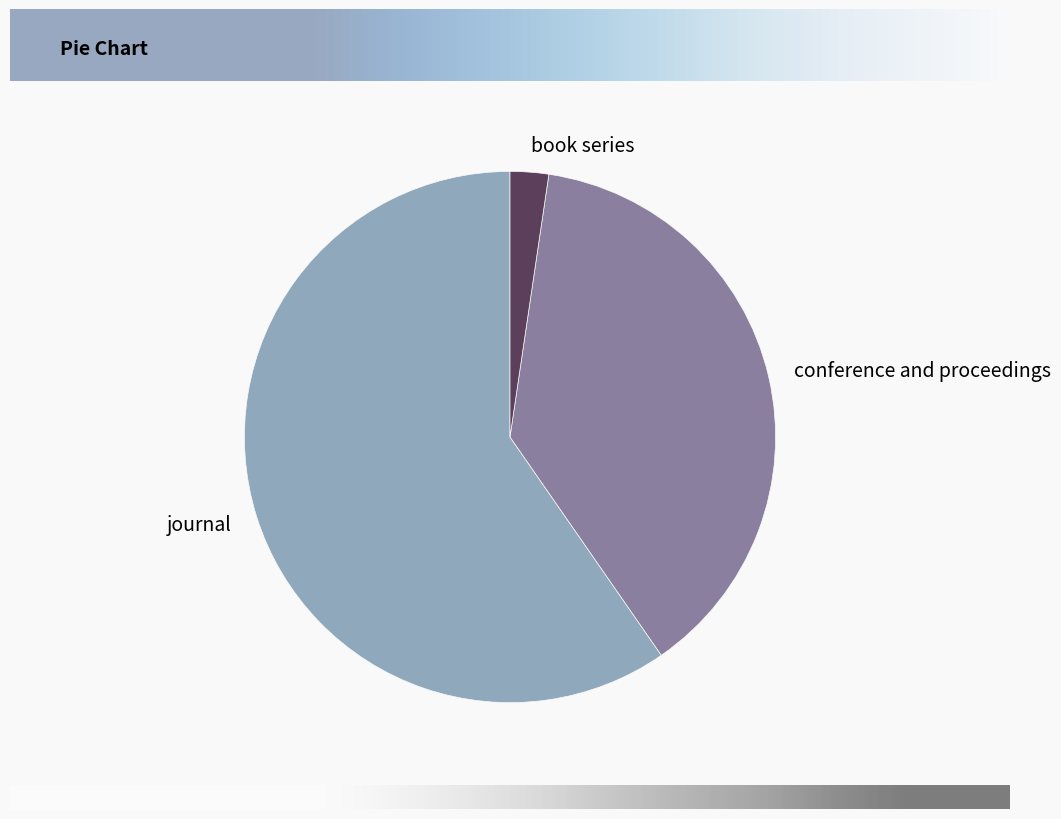

Is it true that book series is 2% of the pie?

True